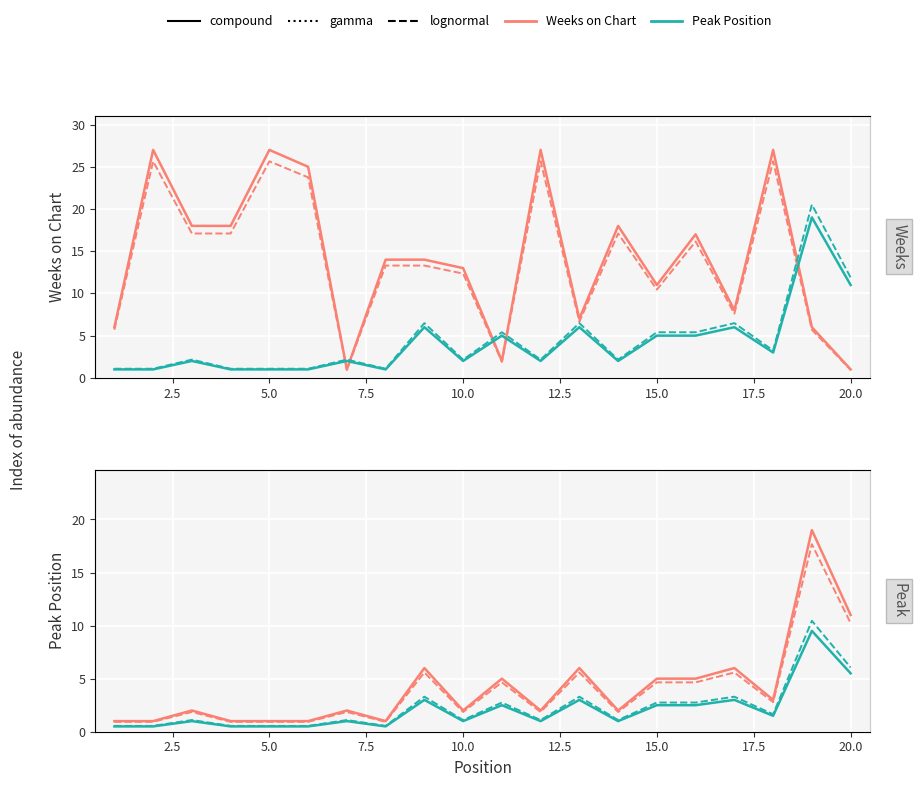

What is the difference between the highest and lowest values at 17.5?

13.5